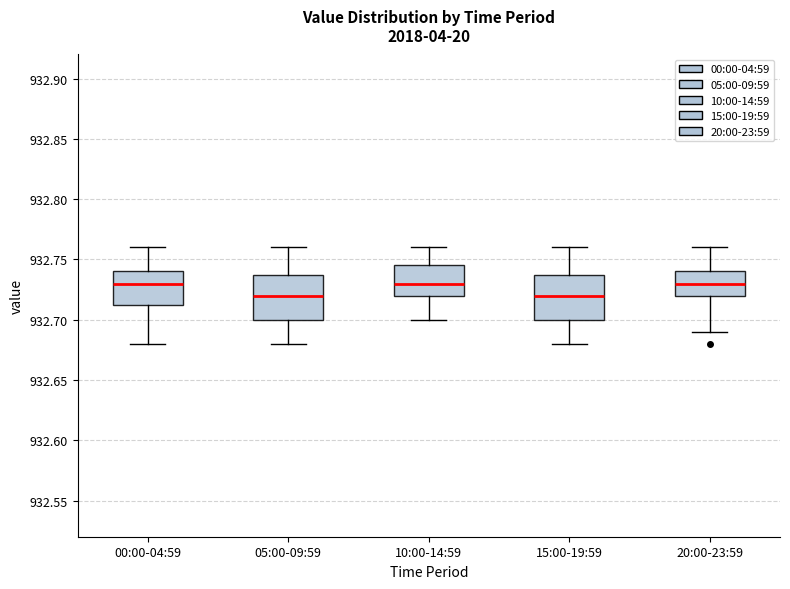

Where does the lower whisker of the box for 15:00-19:59 end on the y-axis? The values are not printed on the chart, so give them approximately, as read against the axis.

932.680